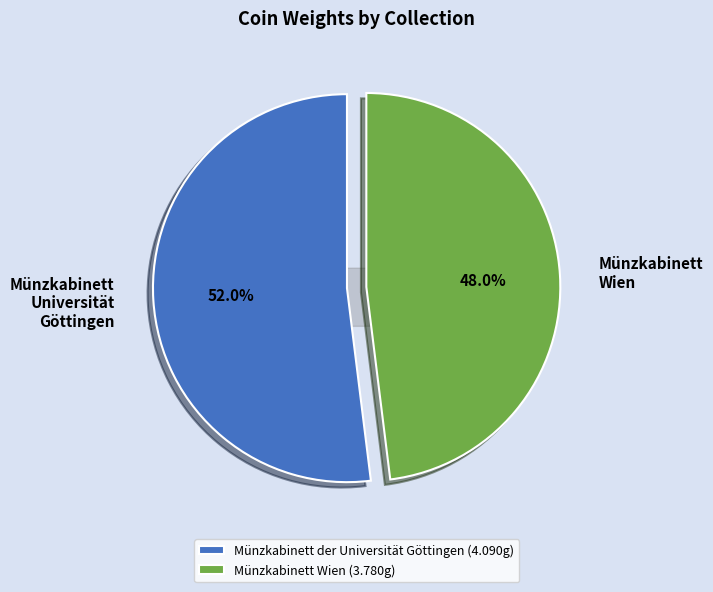

Is there any slice that represents more than half of the pie?

Yes